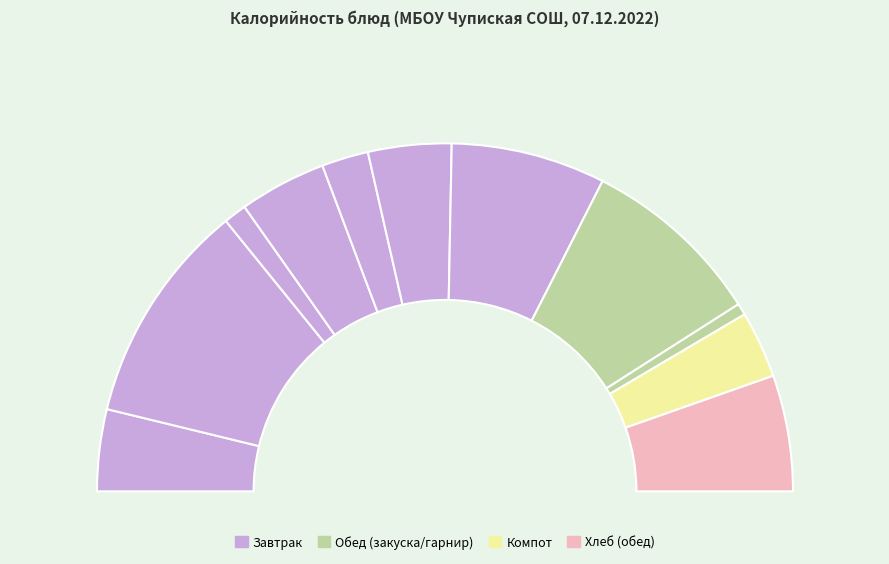

Which has a higher value, соус красный основной or чай с лимоном и сахаром?

чай с лимоном и сахаром